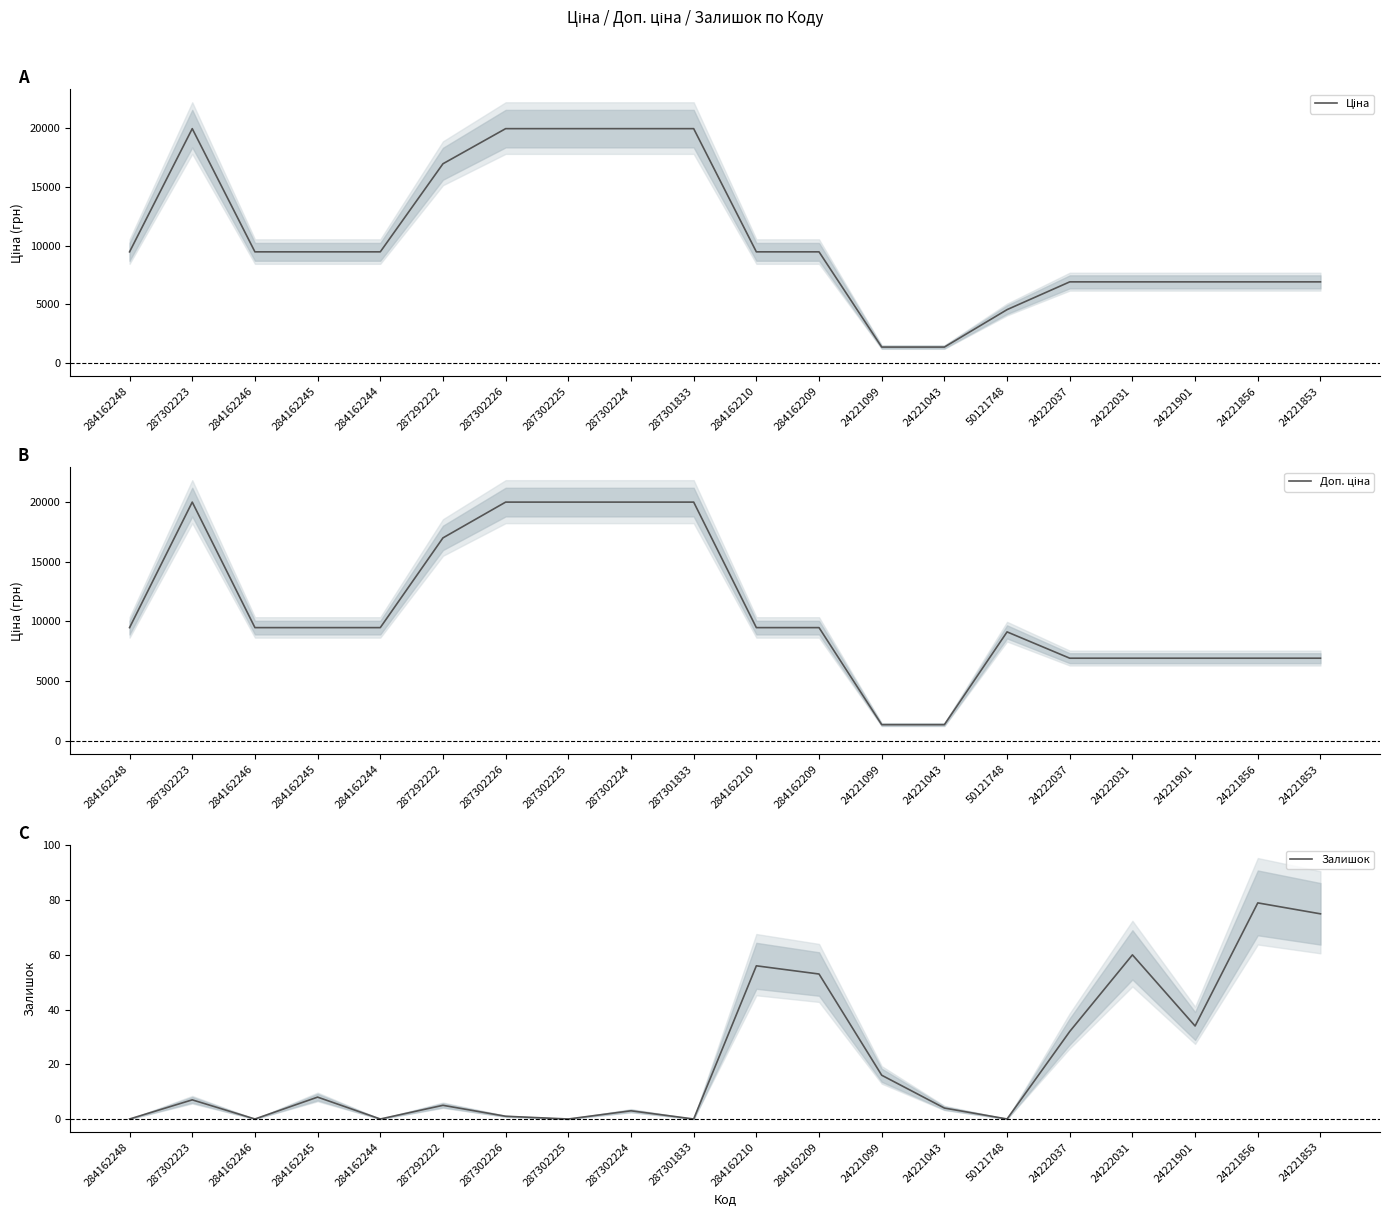

Which series changed the most between 284162209 and 24222031?

Ціна